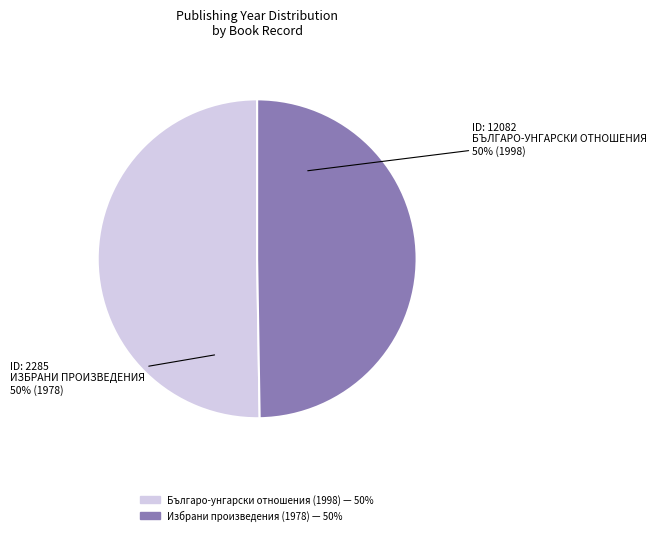

To the nearest percent, what is the combined percentage of Избрани произведения (1978) and Българо-унгарски отношения (1998)?

100%